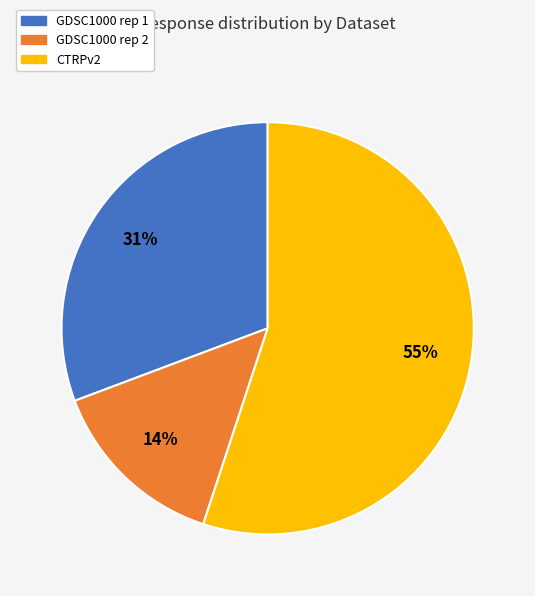

Is there a majority slice in this chart?

Yes